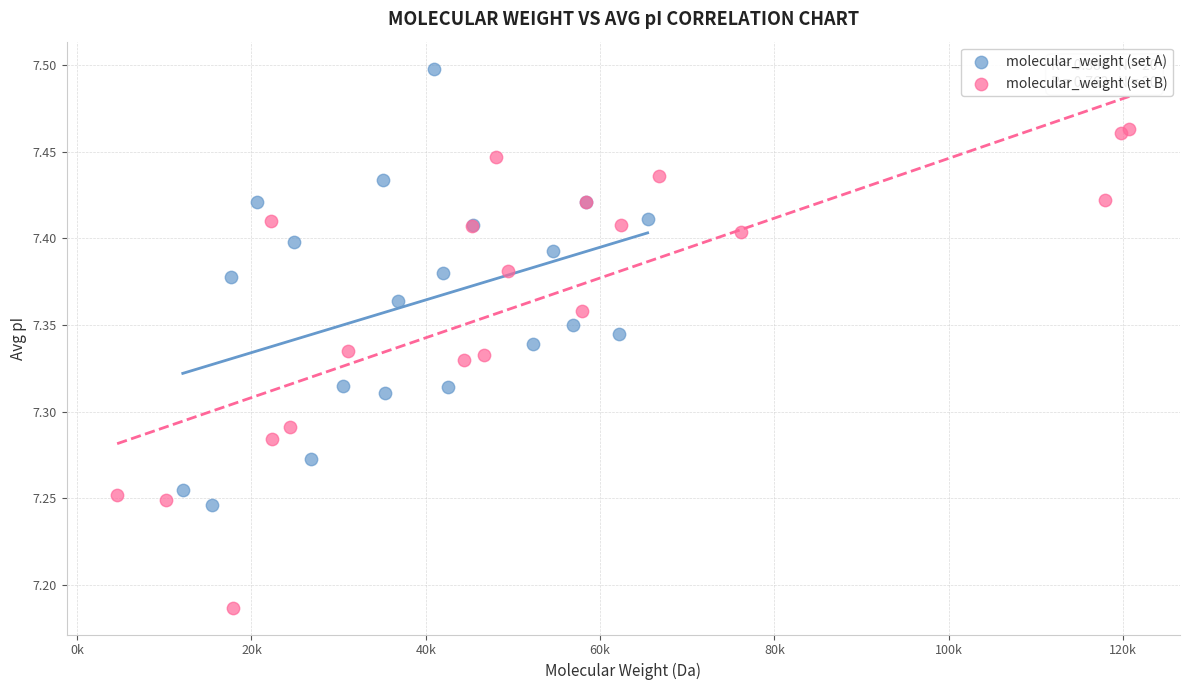

Which series contains the lowest Y value?

molecular_weight (set B)